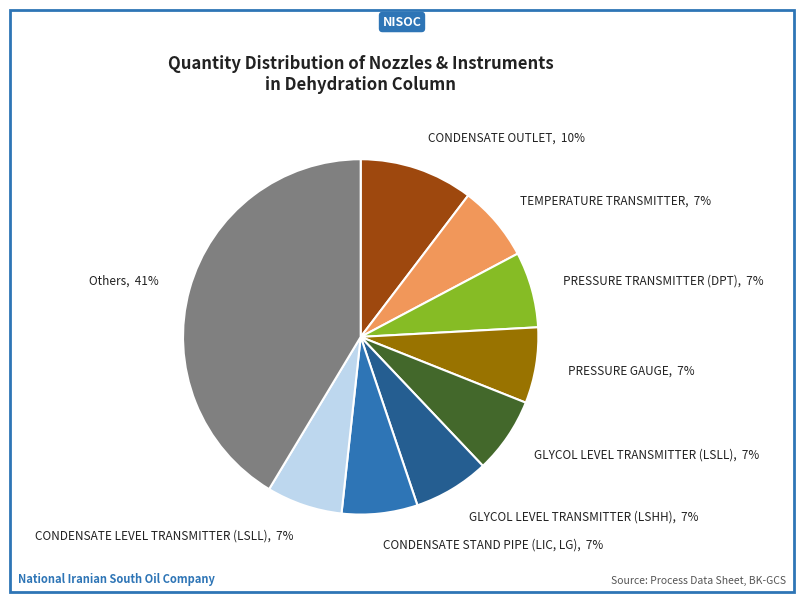

To the nearest percent, what portion does CONDENSATE STAND PIPE (LIC, LG), 7% represent?

7%